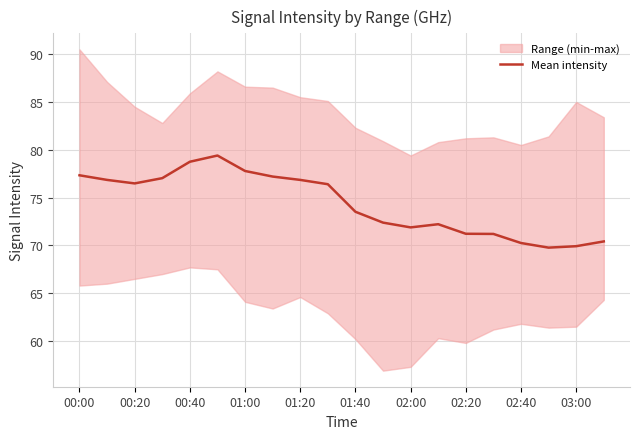

What is the highest value of the Mean intensity series?

79.4